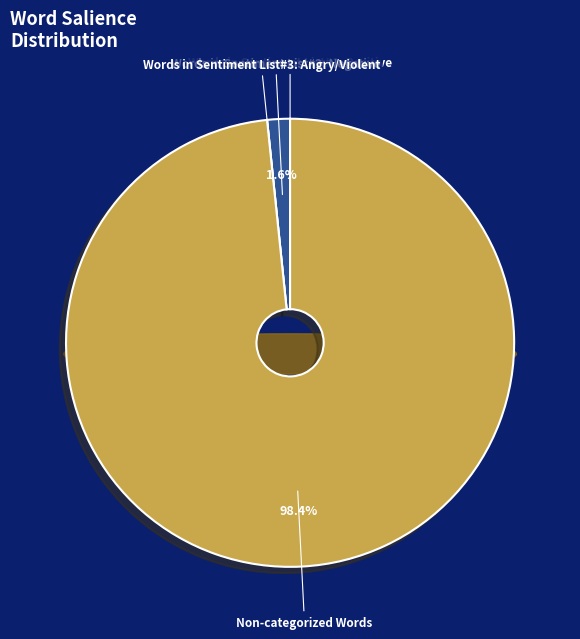

How many segments does this pie chart have?

4